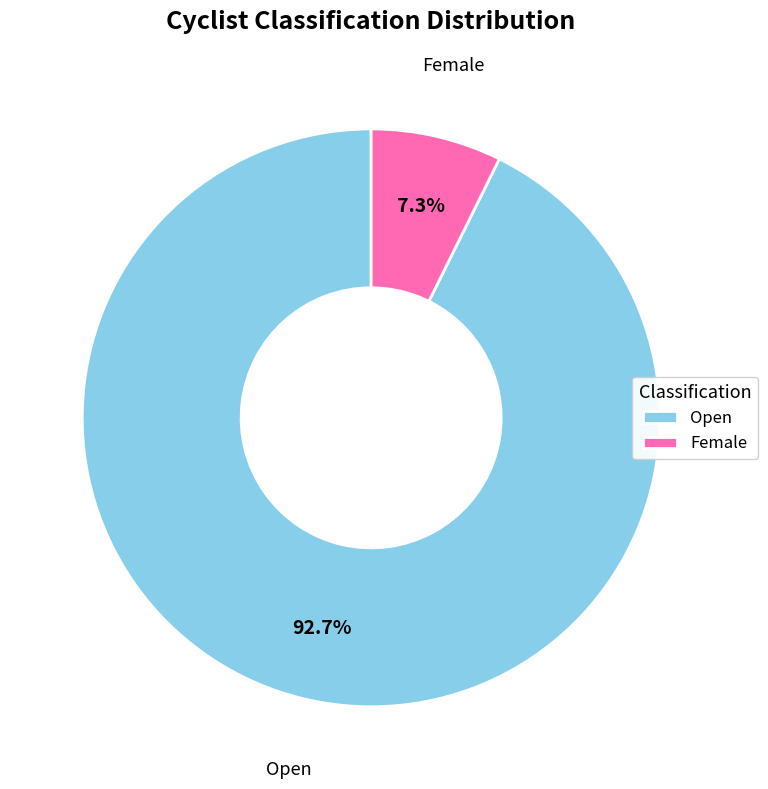

Which slice is the largest?

Open